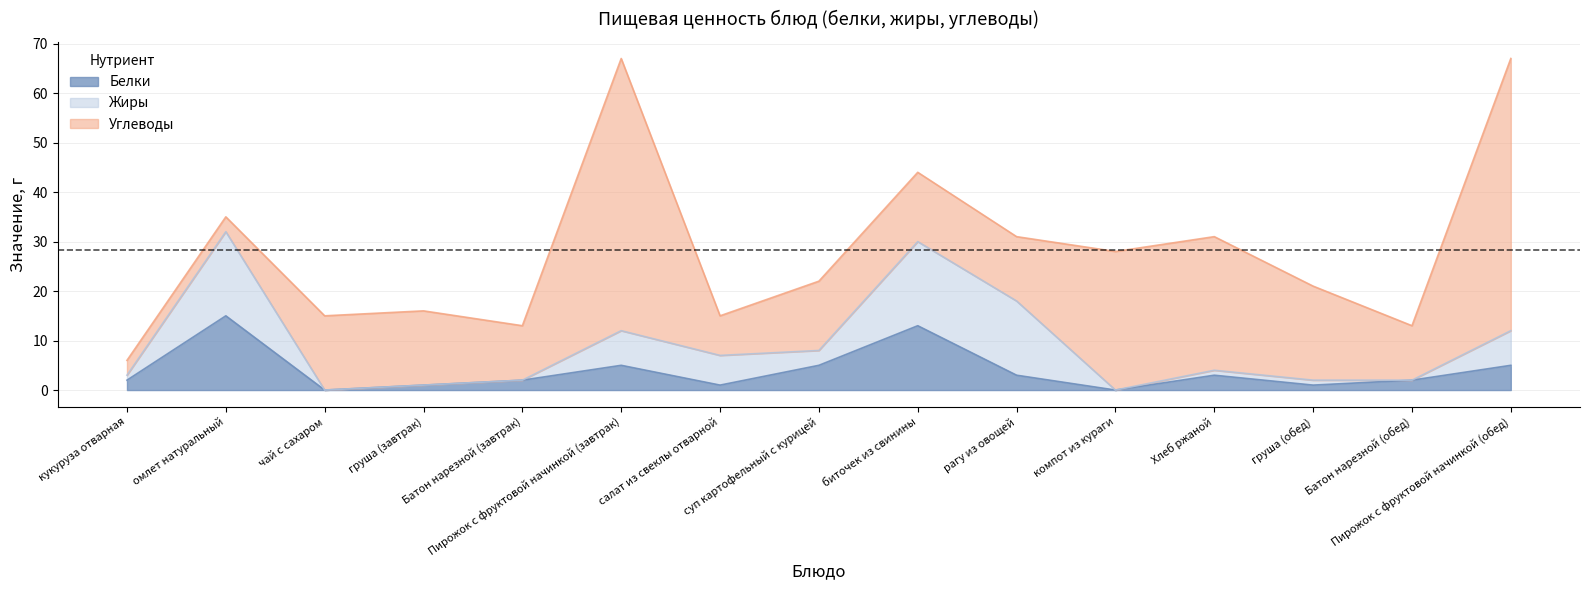

What is the maximum value shown in the chart?

55